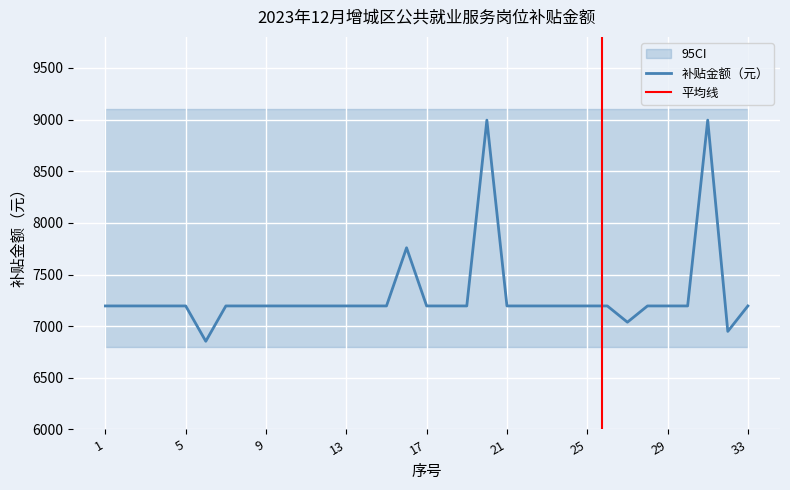

At which category does the chart reach its minimum across all series?

6